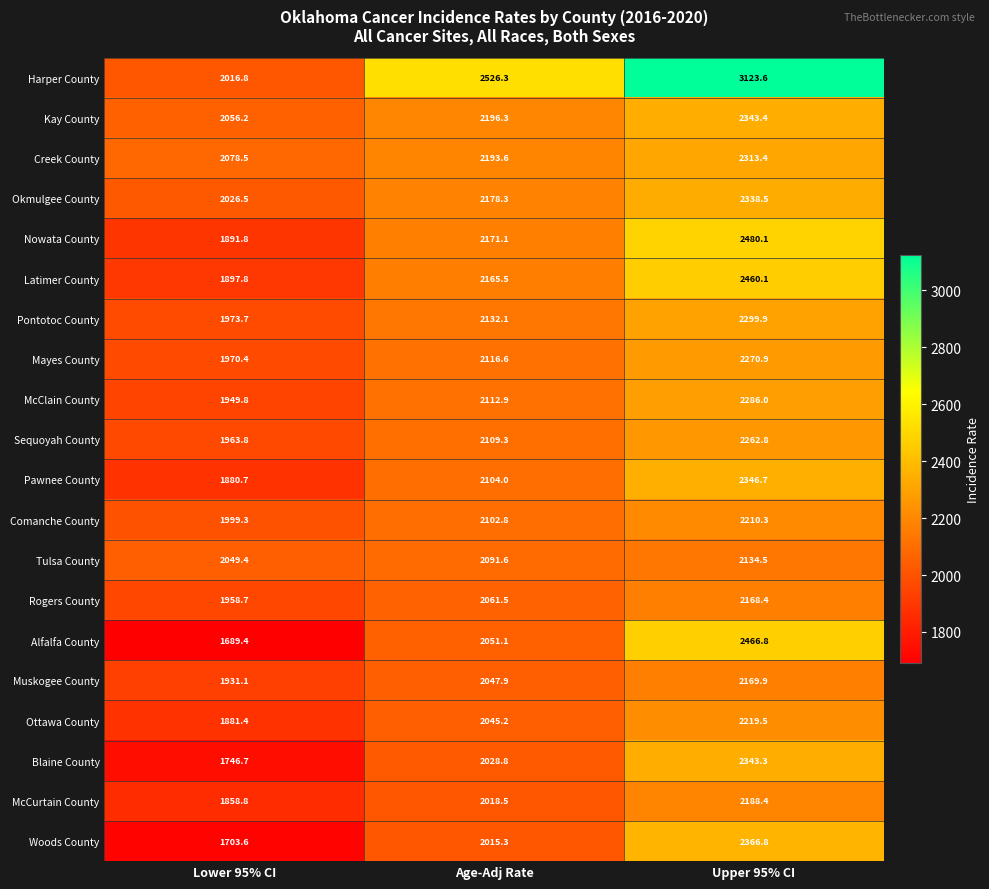

Which series changed the most between Lower 95% CI and Upper 95% CI?

Harper County